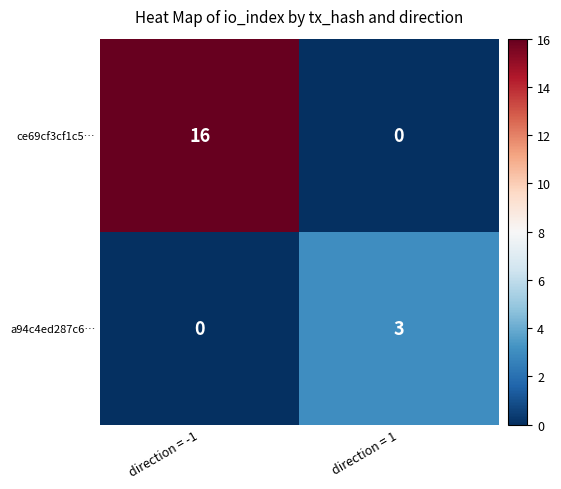

The value of ce69cf3cf1c5… at direction = 1 is 9. True or false?

False